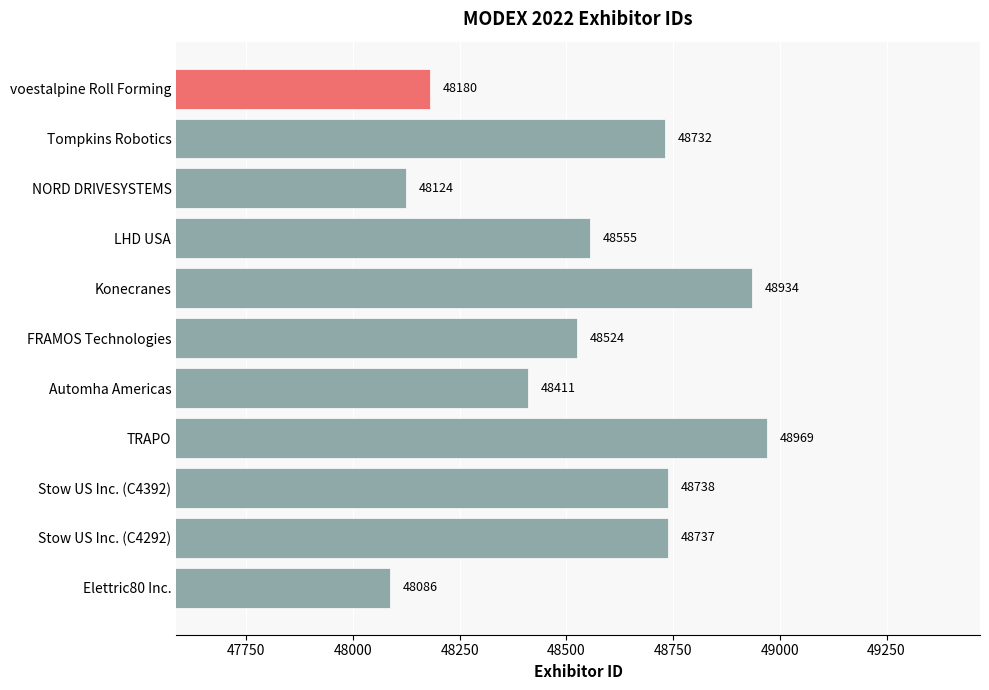

What is the average value?

48545